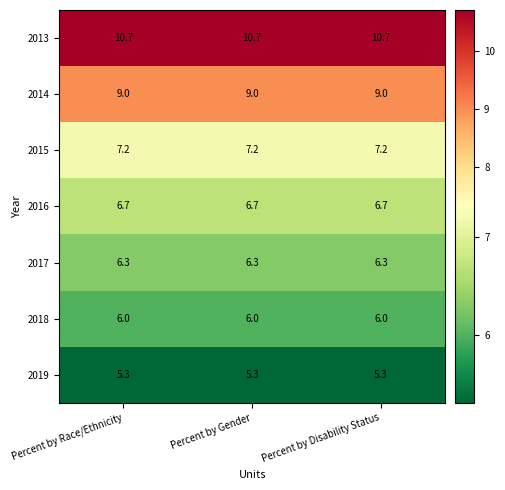

What is the sum of the 2019 values at Percent by Race/Ethnicity and Percent by Disability Status?

10.6